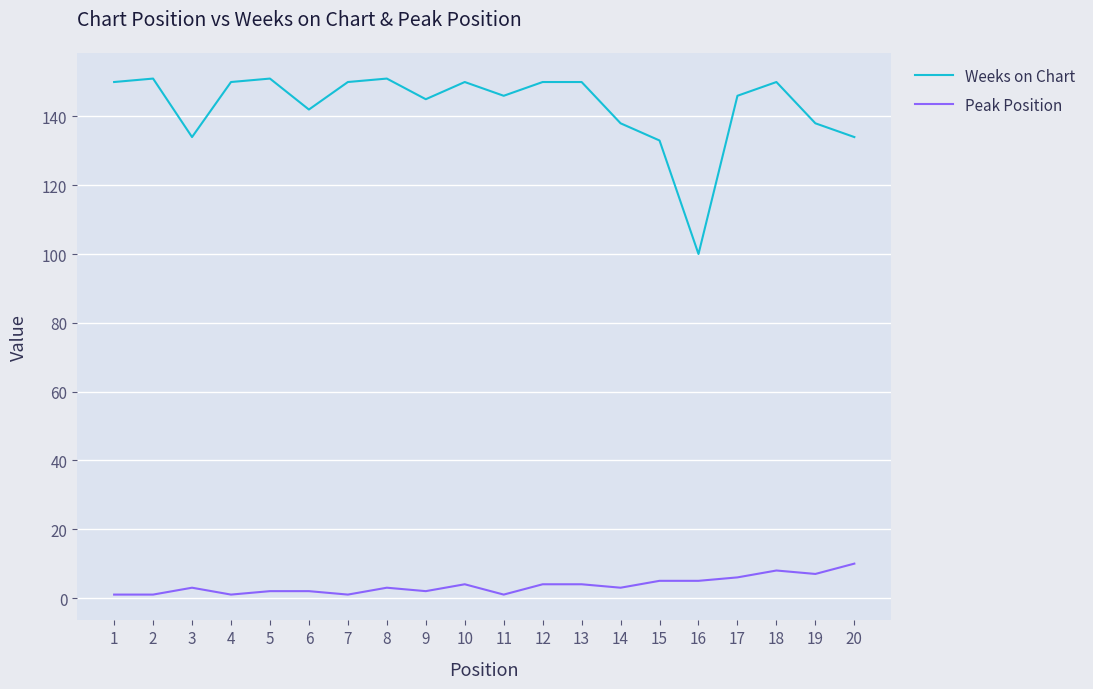

Reading left to right, list all the values displayed in this chart.

Weeks on Chart: 1=150	2=151	3=134	4=150	5=151	6=142	7=150	8=151	9=145	10=150	11=146	12=150	13=150	14=138	15=133	16=100	17=146	18=150	19=138	20=134
Peak Position: 1=1	2=1	3=3	4=1	5=2	6=2	7=1	8=3	9=2	10=4	11=1	12=4	13=4	14=3	15=5	16=5	17=6	18=8	19=7	20=10